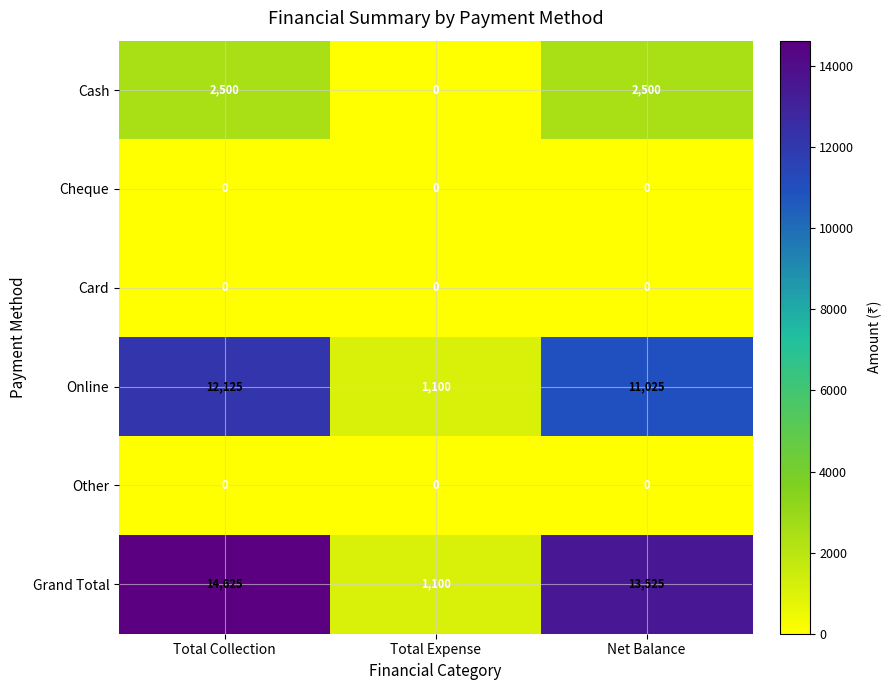

List the labels in order of Grand Total value, smallest first.

Total Expense, Net Balance, Total Collection